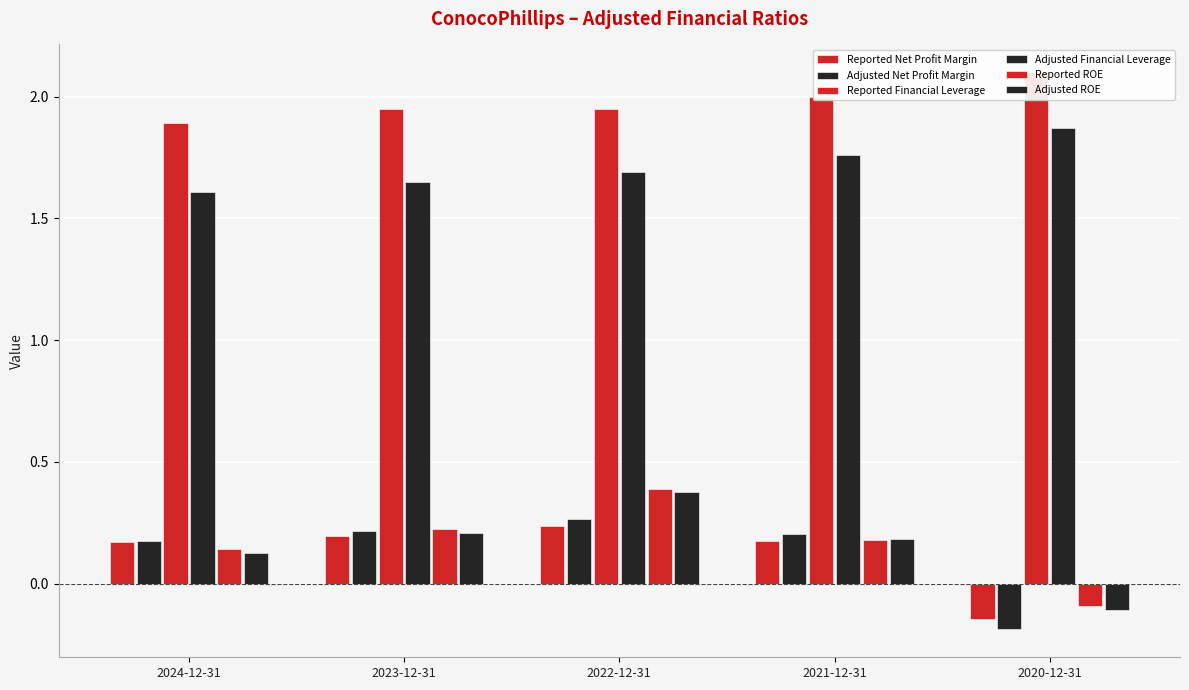

Is it true that Adjusted Net Profit Margin equals 0.0 at 2024-12-31?

False